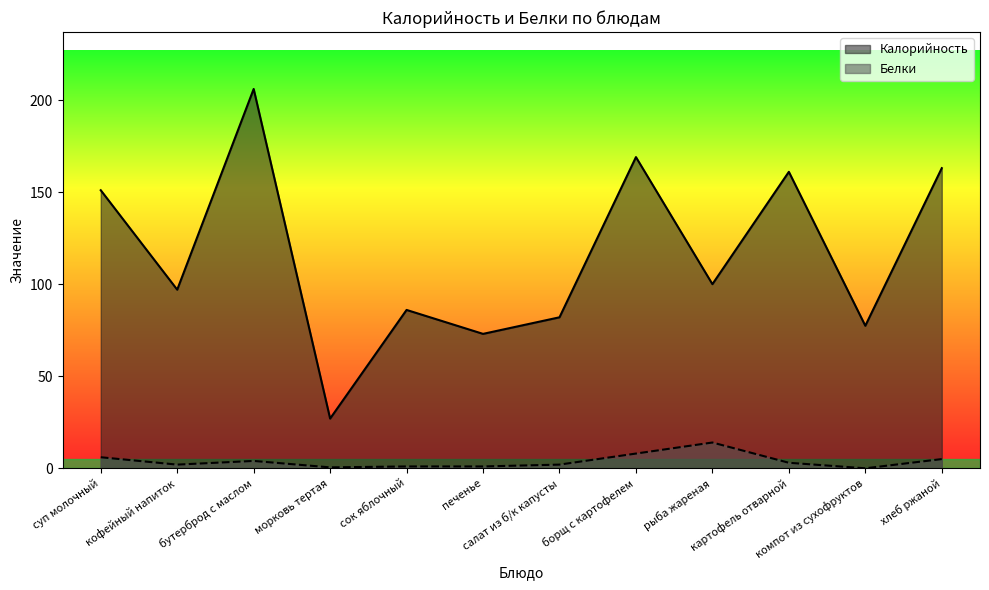

At кофейный напиток, list the series in order from largest to smallest.

Калорийность, Белки